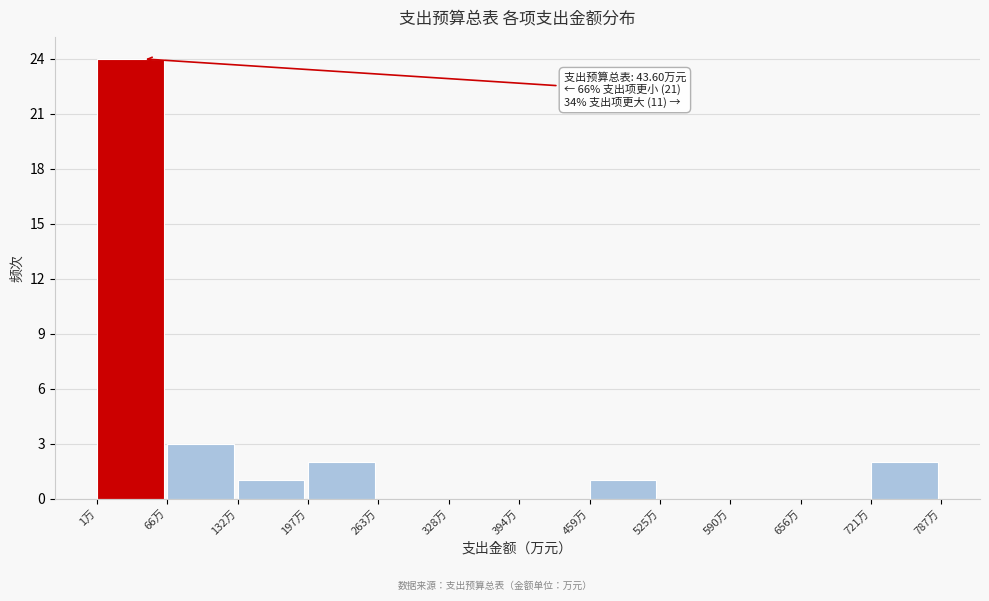

Over which range of the x-axis is the bar tallest?

0 to 70